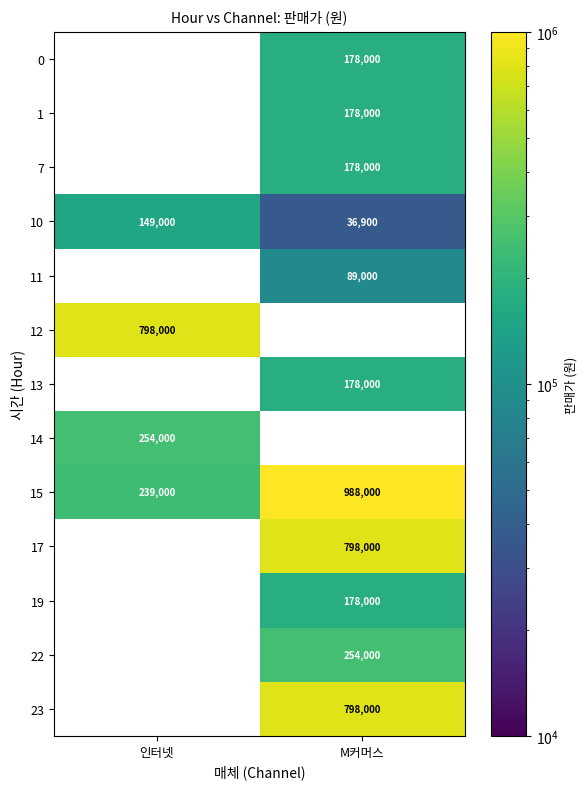

Is it true that 17 equals 319034.1 at M커머스?

False